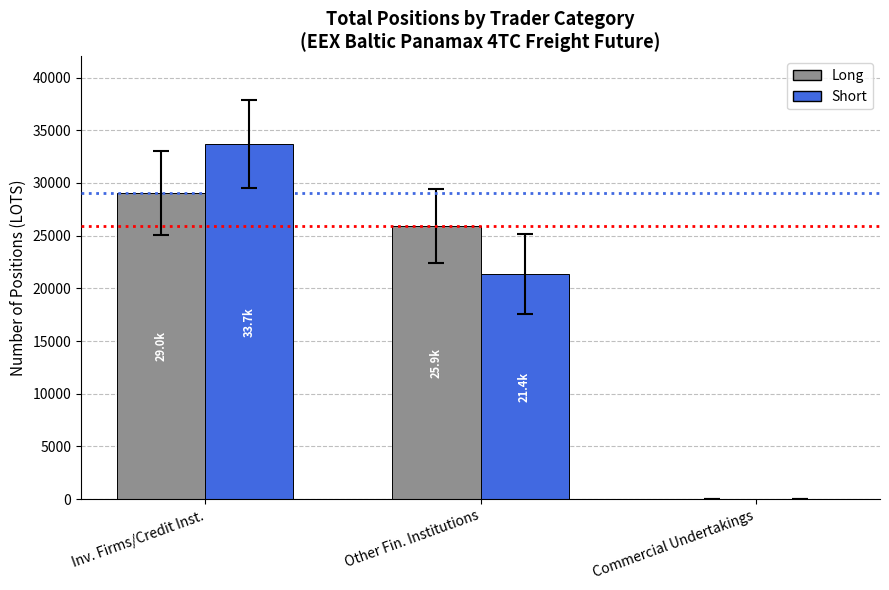

Where is Long nearest to the value 14518?

Other Fin. Institutions